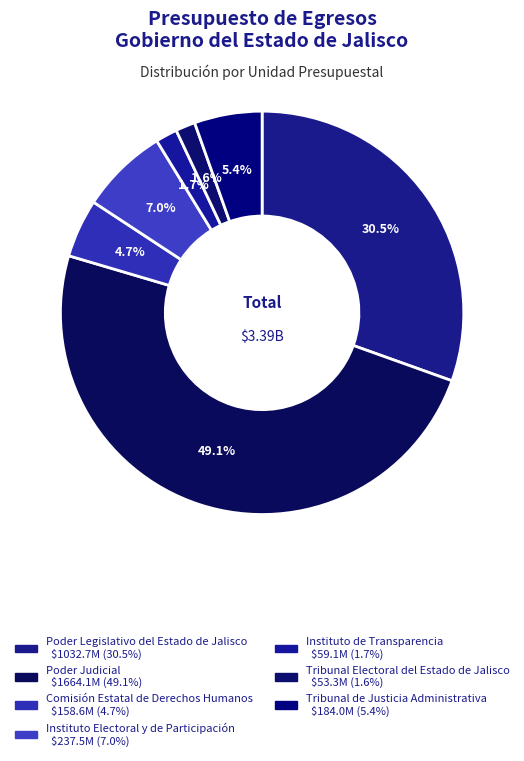

What percentage is the Poder Judicial slice, to the nearest percent?

49%